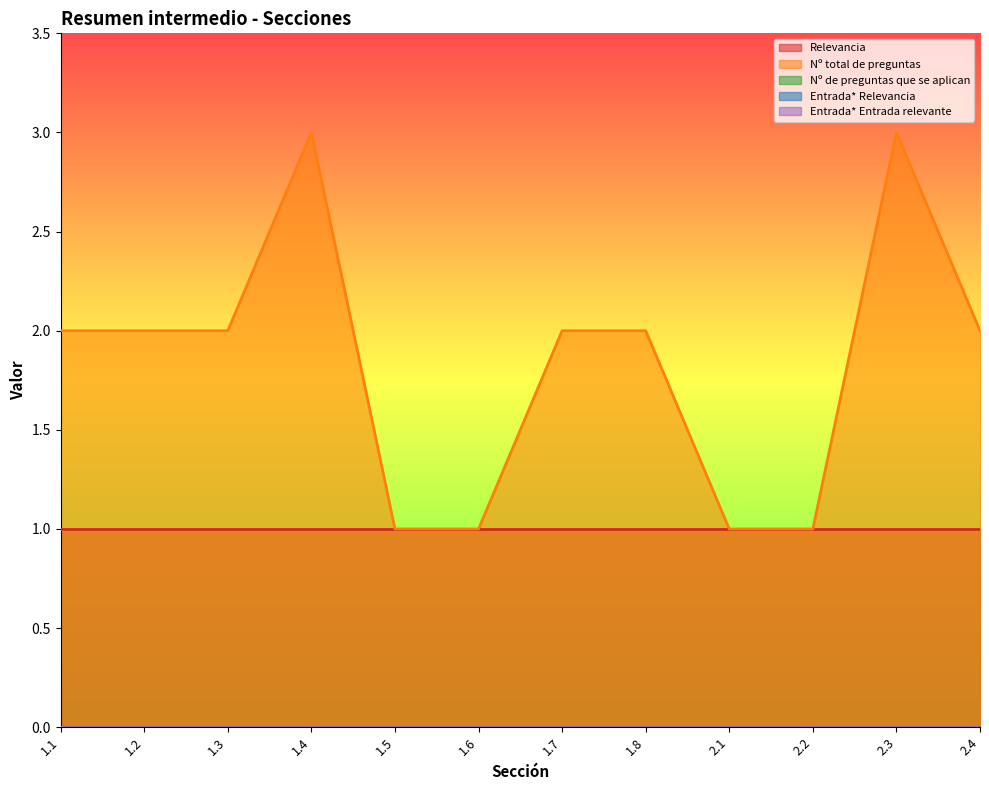

At which label is Entrada* Entrada relevante closest to 0?

1.1